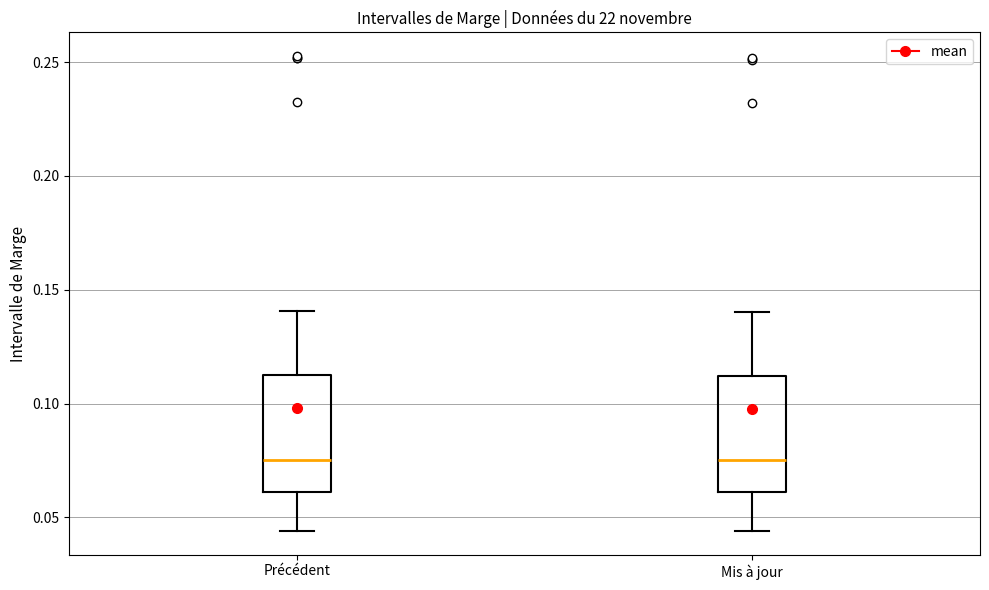

Reading left to right, transcribe this box plot: for each box, give where its median line is, the range the box spans, and where its two whiskers end, as read against the y-axis. The values are not printed on the chart, so give them approximately, as read against the axis.

Précédent: median 0.075, box 0.060 to 0.110, whiskers 0.045 to 0.140
Mis à jour: median 0.075, box 0.060 to 0.110, whiskers 0.045 to 0.140